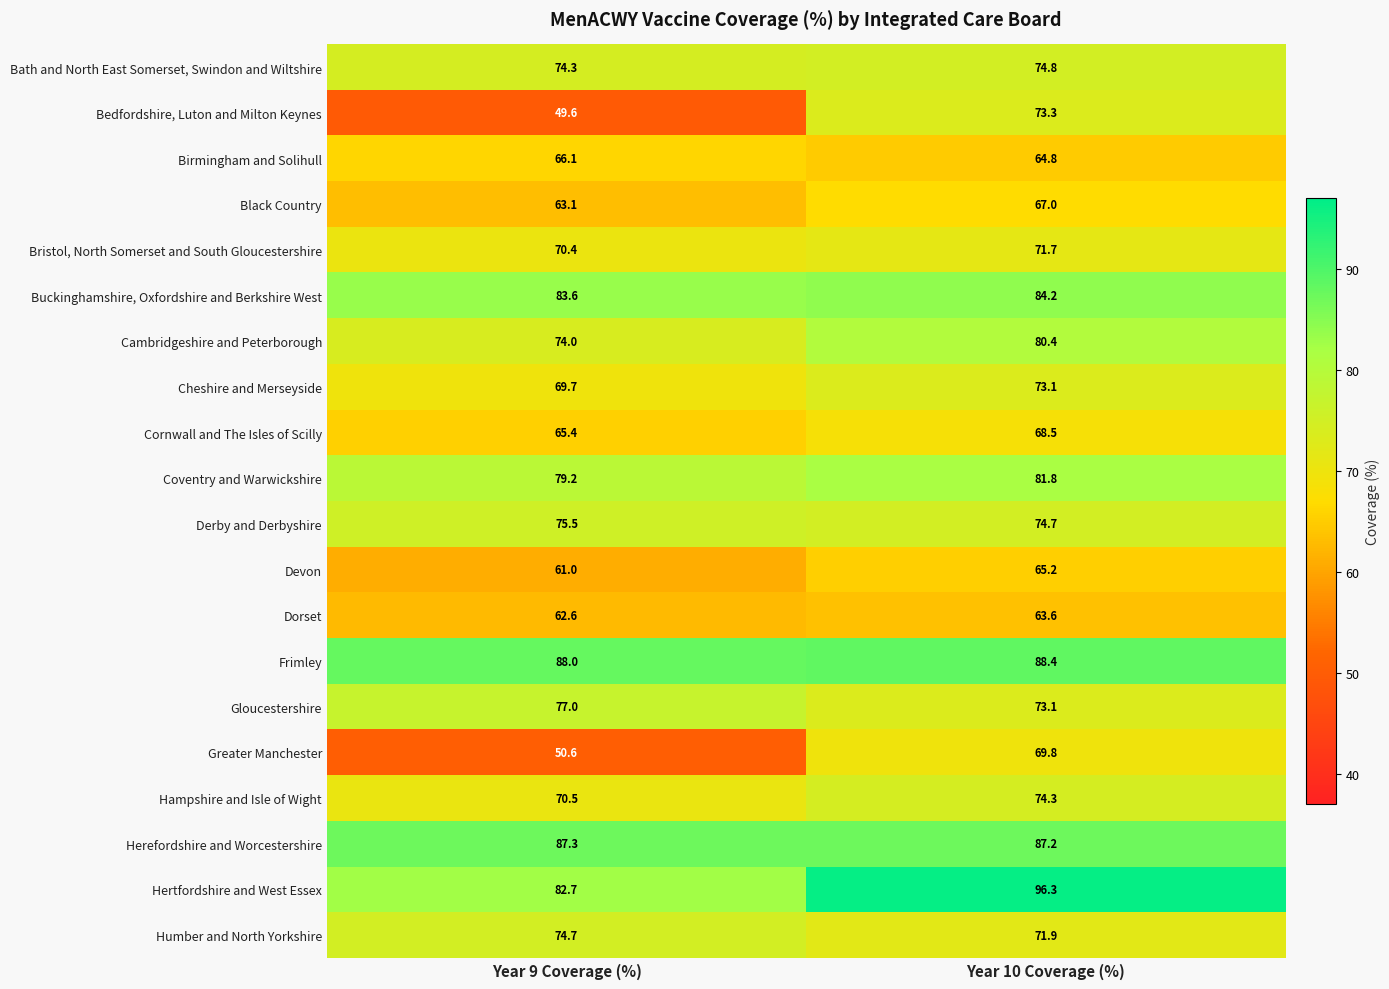

Between Year 9 Coverage (%) and Year 10 Coverage (%), which series saw the biggest shift?

Bedfordshire, Luton and Milton Keynes